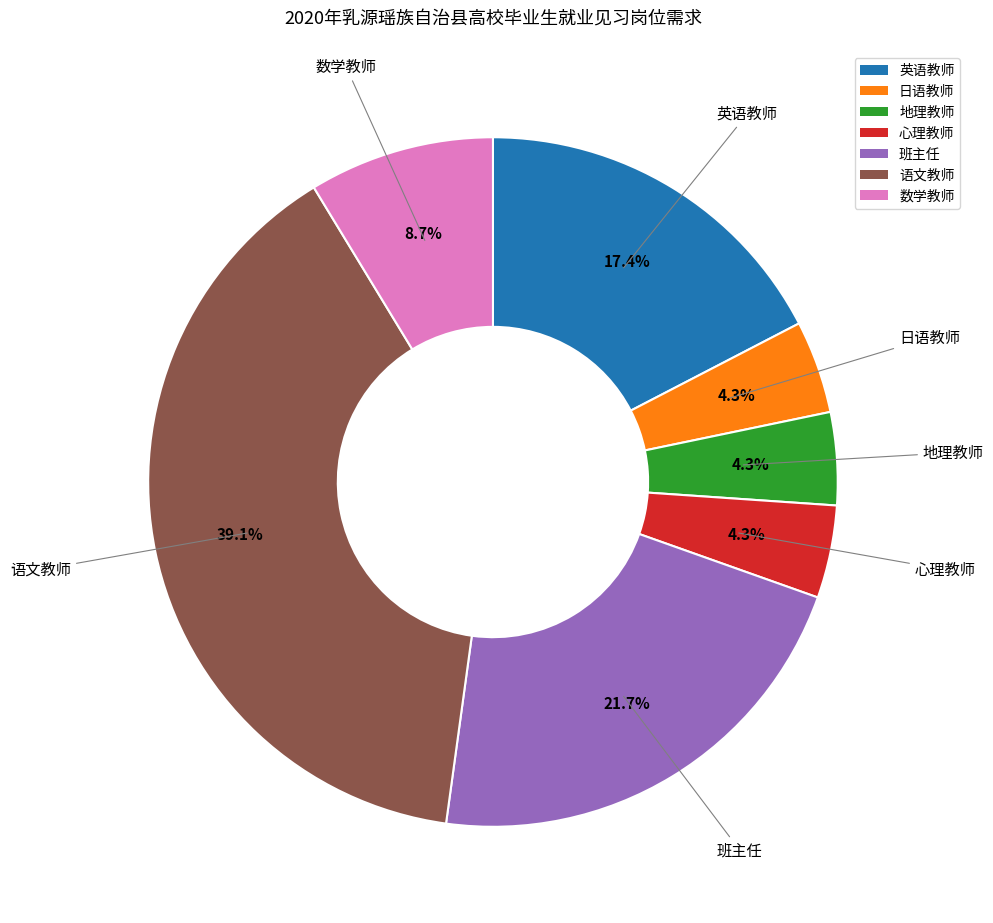

Is 英语教师 the majority of the pie?

No